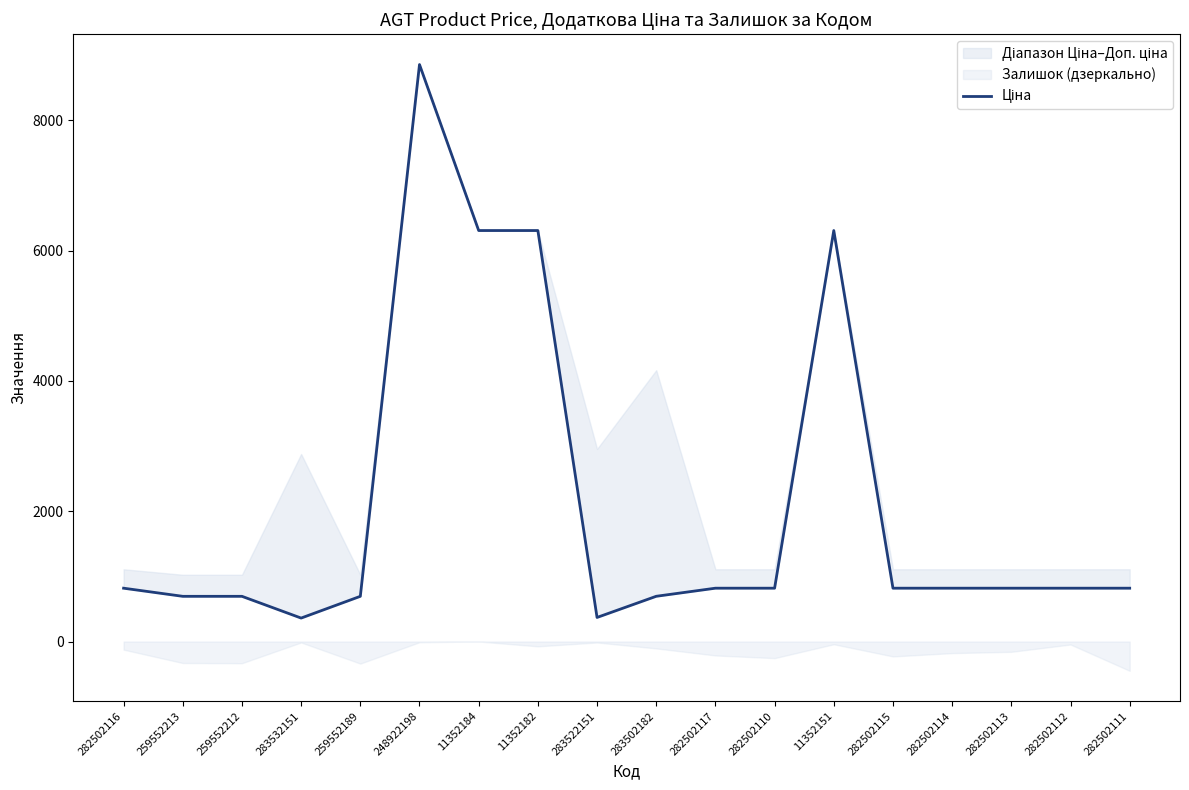

At which label is the value closest to 4608?

11352184